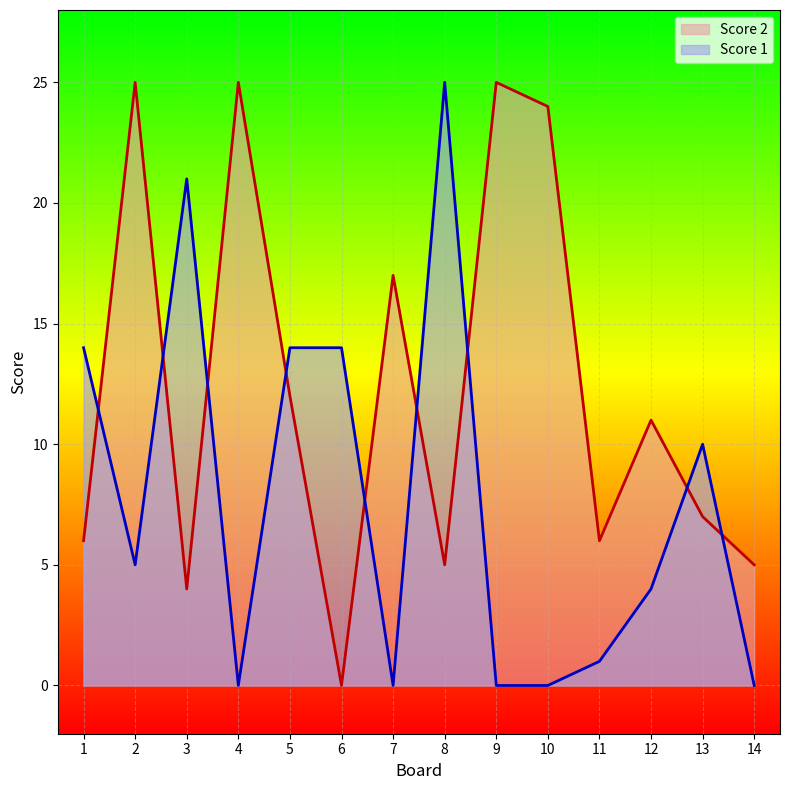

Is the value of Score 2 at 14 greater than the value of Score 1 at 1?

No